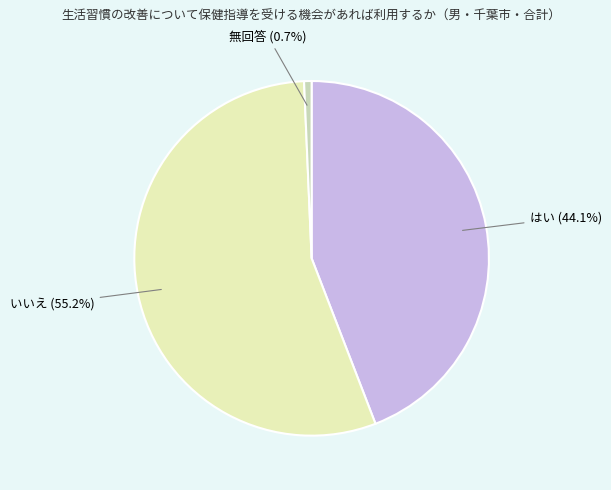

How many slices are in this pie chart?

3